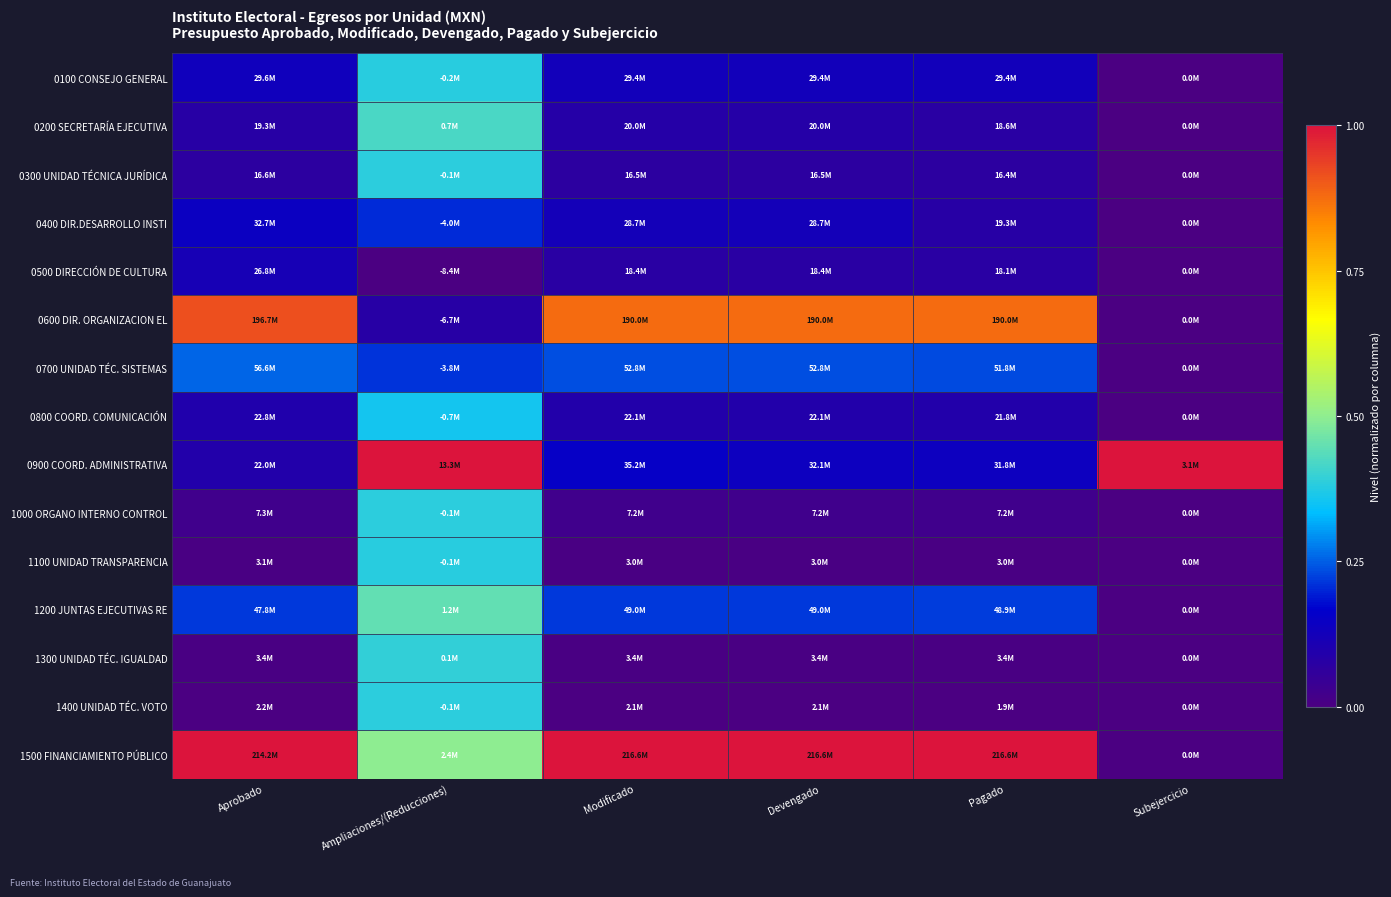

Reading left to right, transcribe all the data shown in this chart.

0100 CONSEJO GENERAL: Aprobado=0.1	Ampliaciones/(Reducciones)=0.4	Modificado=0.1	Devengado=0.1	Pagado=0.1	Subejercicio=0.0
0200 SECRETARÍA EJECUTIVA: Aprobado=0.1	Ampliaciones/(Reducciones)=0.4	Modificado=0.1	Devengado=0.1	Pagado=0.1	Subejercicio=0.0
0300 UNIDAD TÉCNICA JURÍDICA: Aprobado=0.1	Ampliaciones/(Reducciones)=0.4	Modificado=0.1	Devengado=0.1	Pagado=0.1	Subejercicio=0.0
0400 DIR.DESARROLLO INSTI: Aprobado=0.1	Ampliaciones/(Reducciones)=0.2	Modificado=0.1	Devengado=0.1	Pagado=0.1	Subejercicio=0.0
0500 DIRECCIÓN DE CULTURA: Aprobado=0.1	Ampliaciones/(Reducciones)=0.0	Modificado=0.1	Devengado=0.1	Pagado=0.1	Subejercicio=0.0
0600 DIR. ORGANIZACION EL: Aprobado=0.9	Ampliaciones/(Reducciones)=0.1	Modificado=0.9	Devengado=0.9	Pagado=0.9	Subejercicio=0.0
0700 UNIDAD TÉC. SISTEMAS: Aprobado=0.3	Ampliaciones/(Reducciones)=0.2	Modificado=0.2	Devengado=0.2	Pagado=0.2	Subejercicio=0.0
0800 COORD. COMUNICACIÓN: Aprobado=0.1	Ampliaciones/(Reducciones)=0.4	Modificado=0.1	Devengado=0.1	Pagado=0.1	Subejercicio=0.0
0900 COORD. ADMINISTRATIVA: Aprobado=0.1	Ampliaciones/(Reducciones)=1.0	Modificado=0.2	Devengado=0.1	Pagado=0.1	Subejercicio=1.0
1000 ORGANO INTERNO CONTROL: Aprobado=0.0	Ampliaciones/(Reducciones)=0.4	Modificado=0.0	Devengado=0.0	Pagado=0.0	Subejercicio=0.0
1100 UNIDAD TRANSPARENCIA: Aprobado=0.0	Ampliaciones/(Reducciones)=0.4	Modificado=0.0	Devengado=0.0	Pagado=0.0	Subejercicio=0.0
1200 JUNTAS EJECUTIVAS RE: Aprobado=0.2	Ampliaciones/(Reducciones)=0.4	Modificado=0.2	Devengado=0.2	Pagado=0.2	Subejercicio=0.0
1300 UNIDAD TÉC. IGUALDAD: Aprobado=0.0	Ampliaciones/(Reducciones)=0.4	Modificado=0.0	Devengado=0.0	Pagado=0.0	Subejercicio=0.0
1400 UNIDAD TÉC. VOTO: Aprobado=0.0	Ampliaciones/(Reducciones)=0.4	Modificado=0.0	Devengado=0.0	Pagado=0.0	Subejercicio=0.0
1500 FINANCIAMIENTO PÚBLICO: Aprobado=1.0	Ampliaciones/(Reducciones)=0.5	Modificado=1.0	Devengado=1.0	Pagado=1.0	Subejercicio=0.0